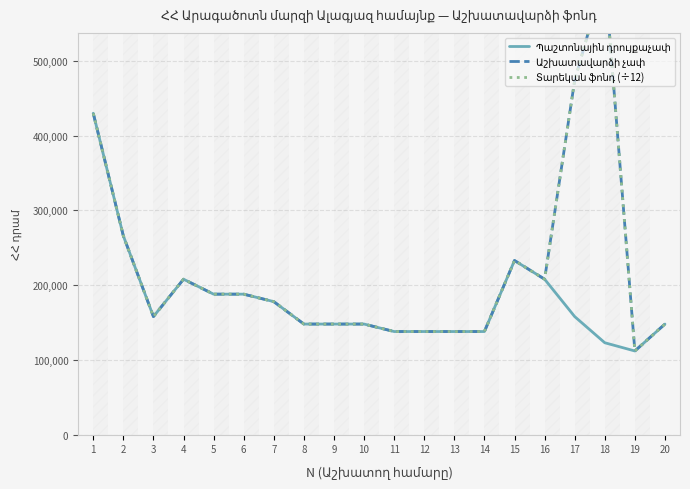

True or false: Պաշտոնային դրույքաչափ and Աշխատավարձի չափ intersect in this chart.

False